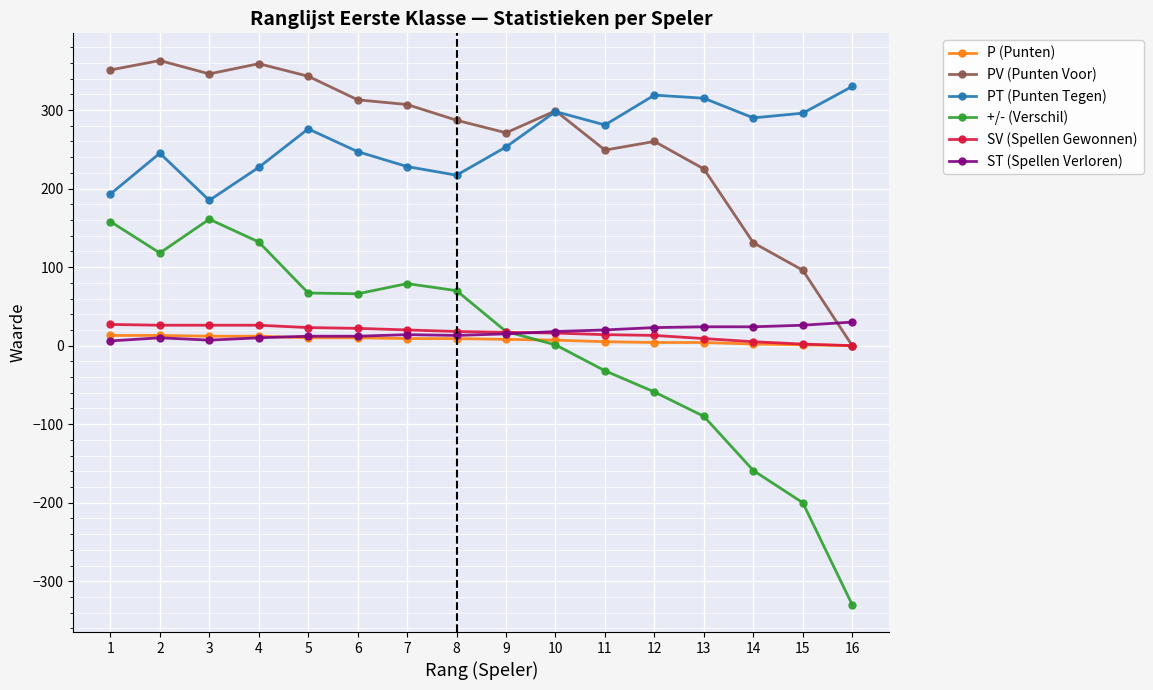

How many distinct data groups are displayed?

6